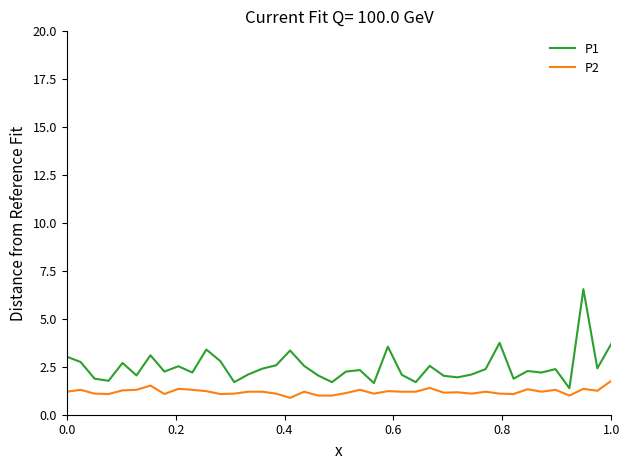

List the series in order of their peak value, highest first.

P1, P2